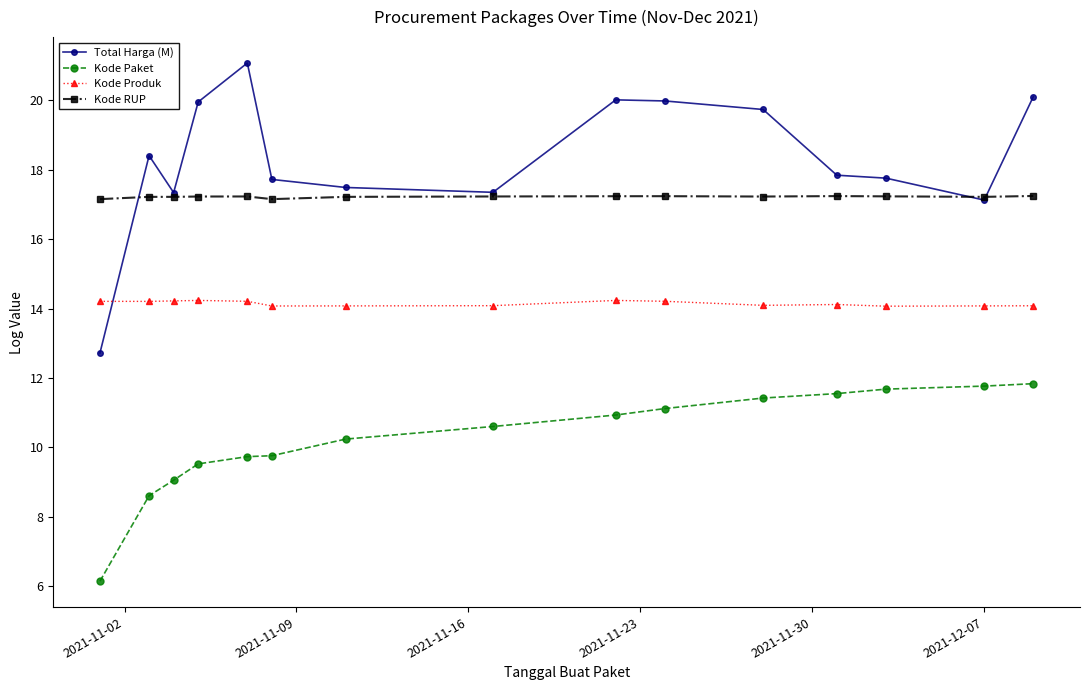

Count the Kode RUP values in the range 17 to 18.

15